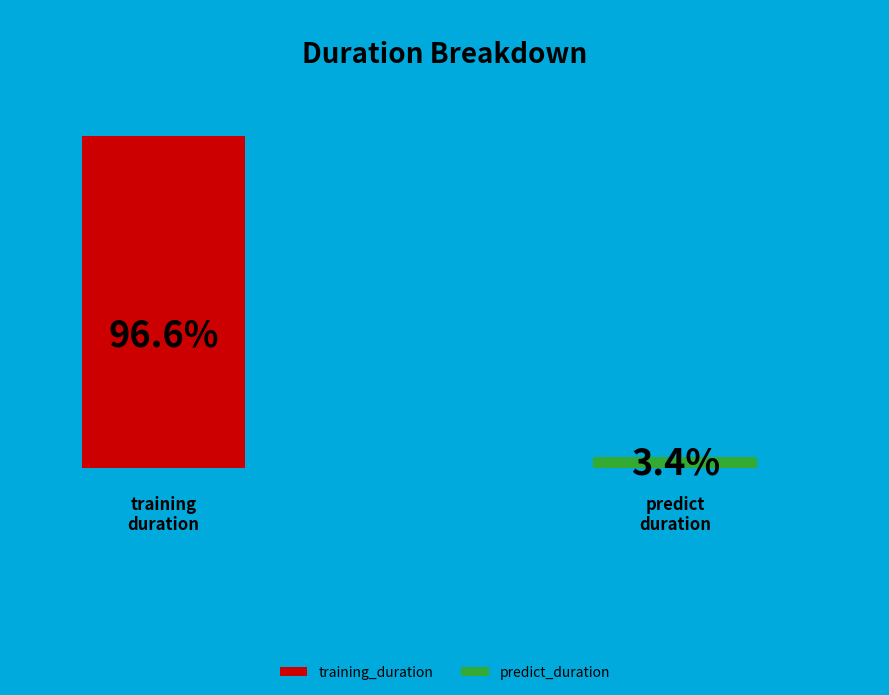

To the nearest percent, what is the difference between the predict_duration and training_duration slice percentages?

93%